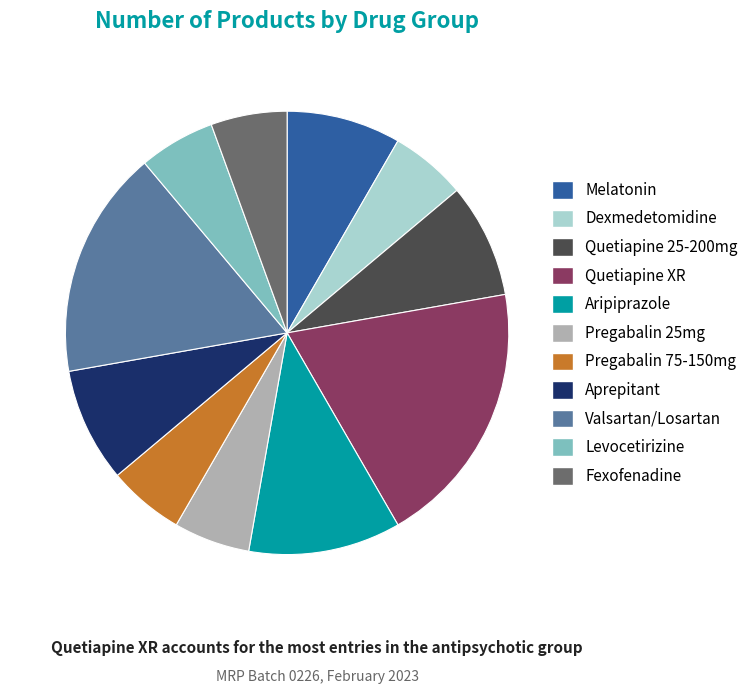

Approximately how many times larger is the value at Quetiapine XR compared to Dexmedetomidine?

3.5